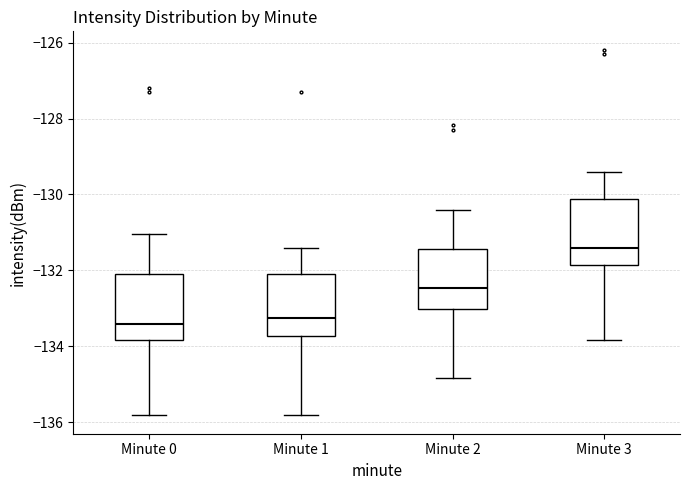

Reading left to right, transcribe this box plot: for each box, give where its median line is, the range the box spans, and where its two whiskers end, as read against the y-axis. The values are not printed on the chart, so give them approximately, as read against the axis.

Minute 0: median -133.4, box -133.8 to -132.0, whiskers -135.8 to -131.0
Minute 1: median -133.2, box -133.8 to -132.0, whiskers -135.8 to -131.4
Minute 2: median -132.4, box -133.0 to -131.4, whiskers -134.8 to -130.4
Minute 3: median -131.4, box -131.8 to -130.2, whiskers -133.8 to -129.4